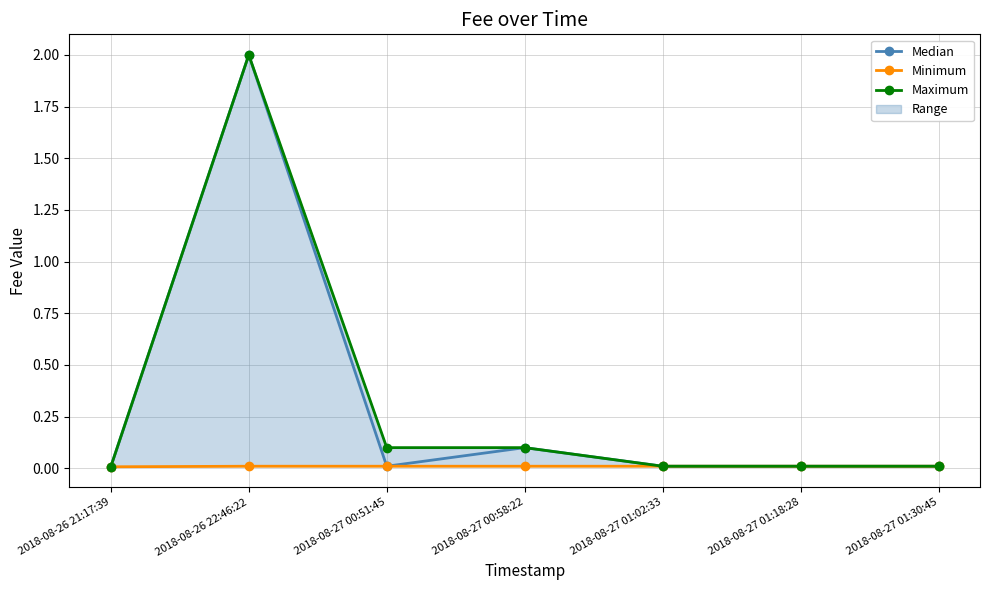

Which series has the largest total across all categories?

Maximum